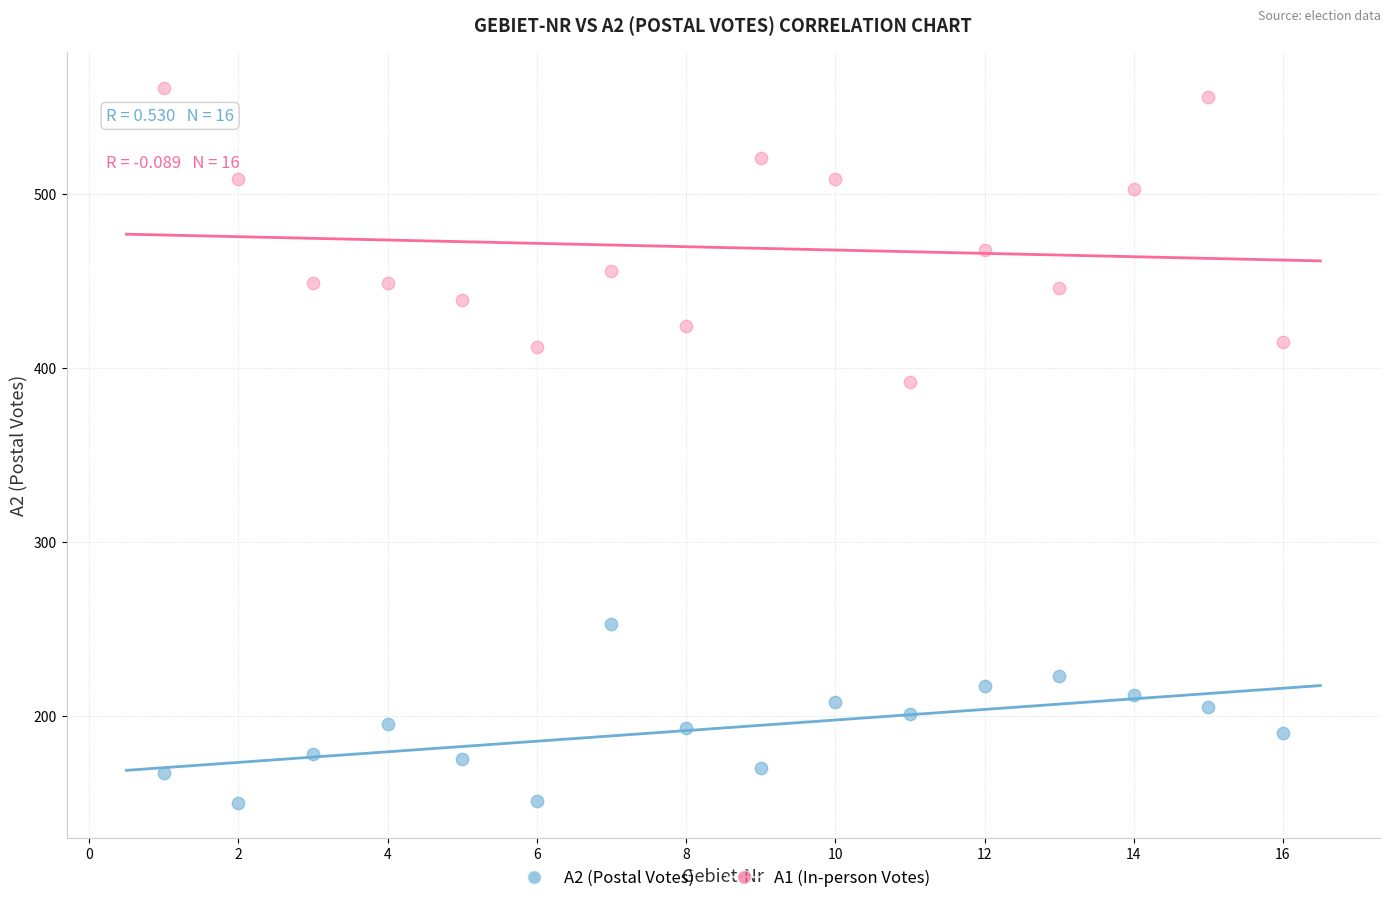

What are all the series names shown in the legend?

A2 (Postal Votes), A1 (In-person Votes)